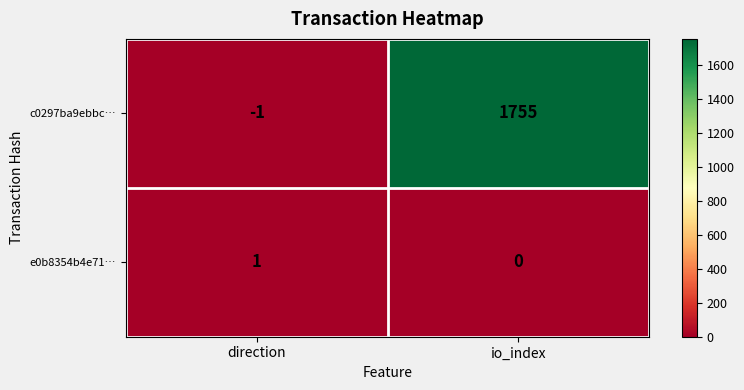

Rank the series at io_index from lowest to highest value.

e0b8354b4e71…, c0297ba9ebbc…